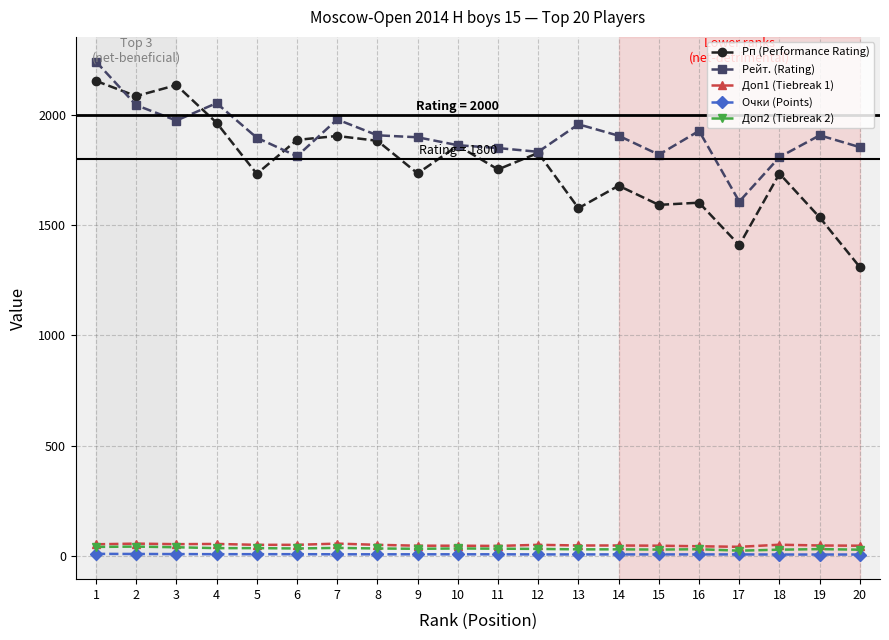

What is the difference between the maximum and minimum values in the Очки (Points) series?

3.0